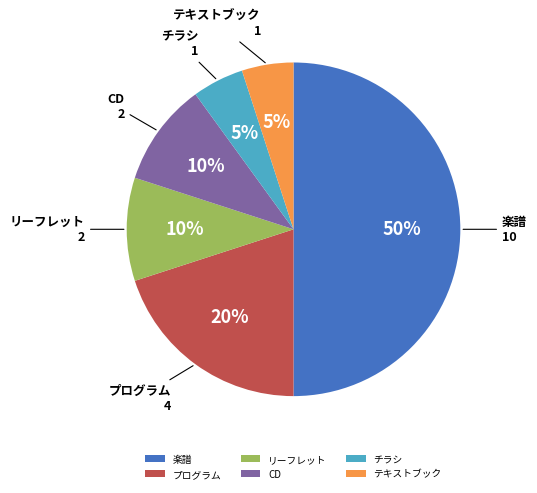

What is the ratio of the value at プログラム to the value at CD?

2.0